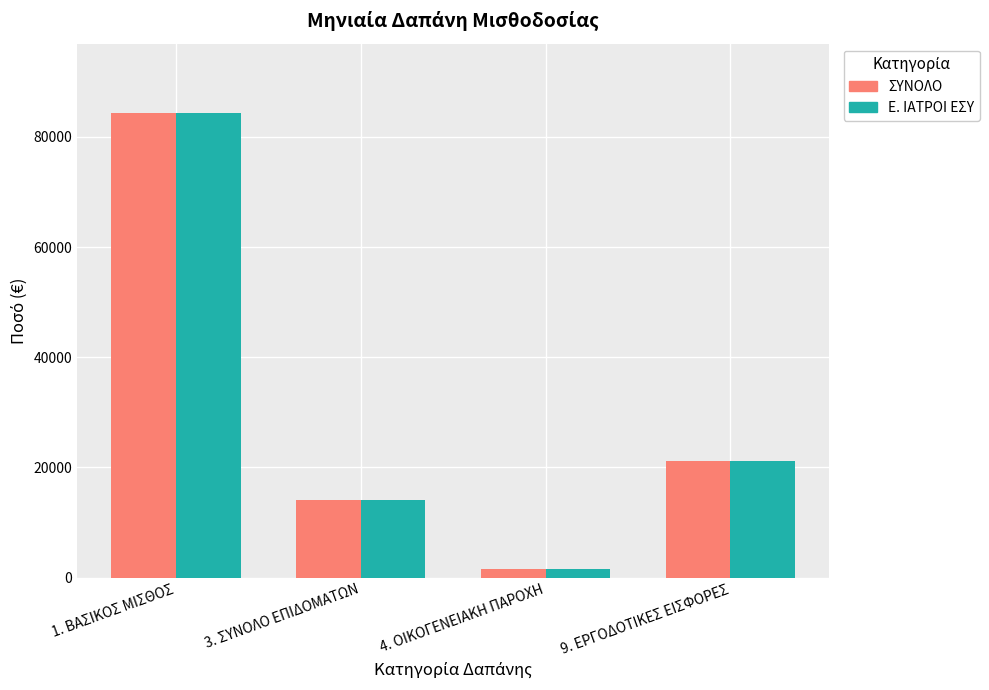

What is the minimum value for Ε. ΙΑΤΡΟΙ ΕΣΥ?

1560.0